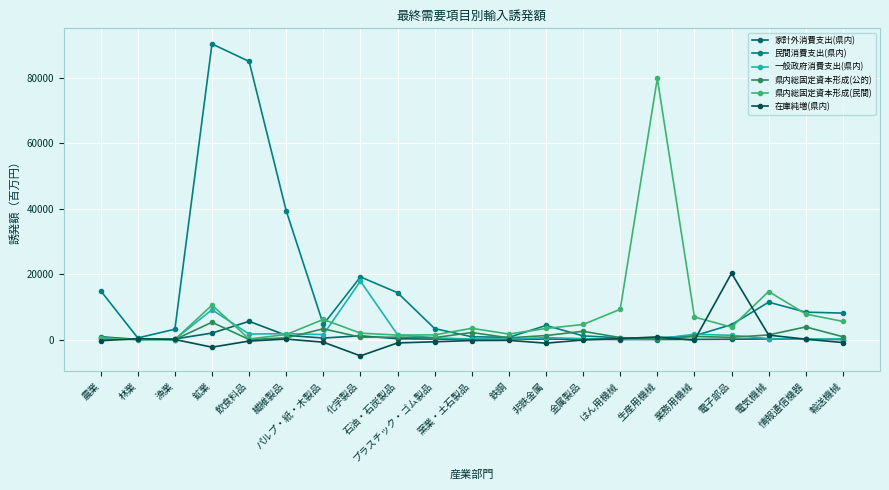

In 家計外消費支出(県内), how many points are higher than both neighbors (excluding endpoints)?

4